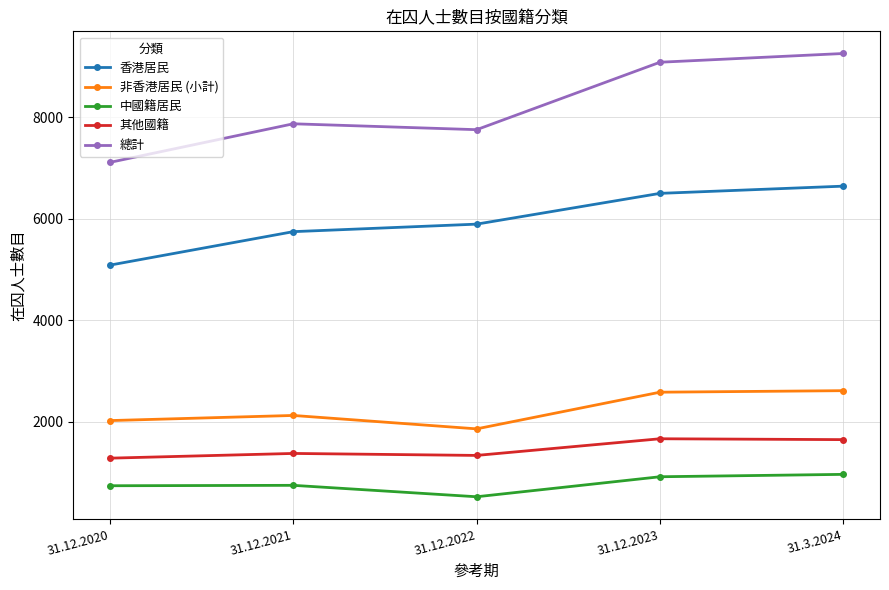

What is the difference between the highest and lowest values at 31.12.2022?

7228